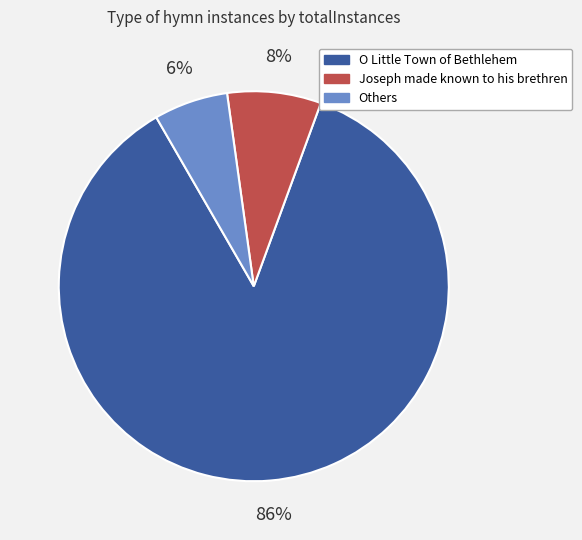

Does any single category account for the majority?

Yes